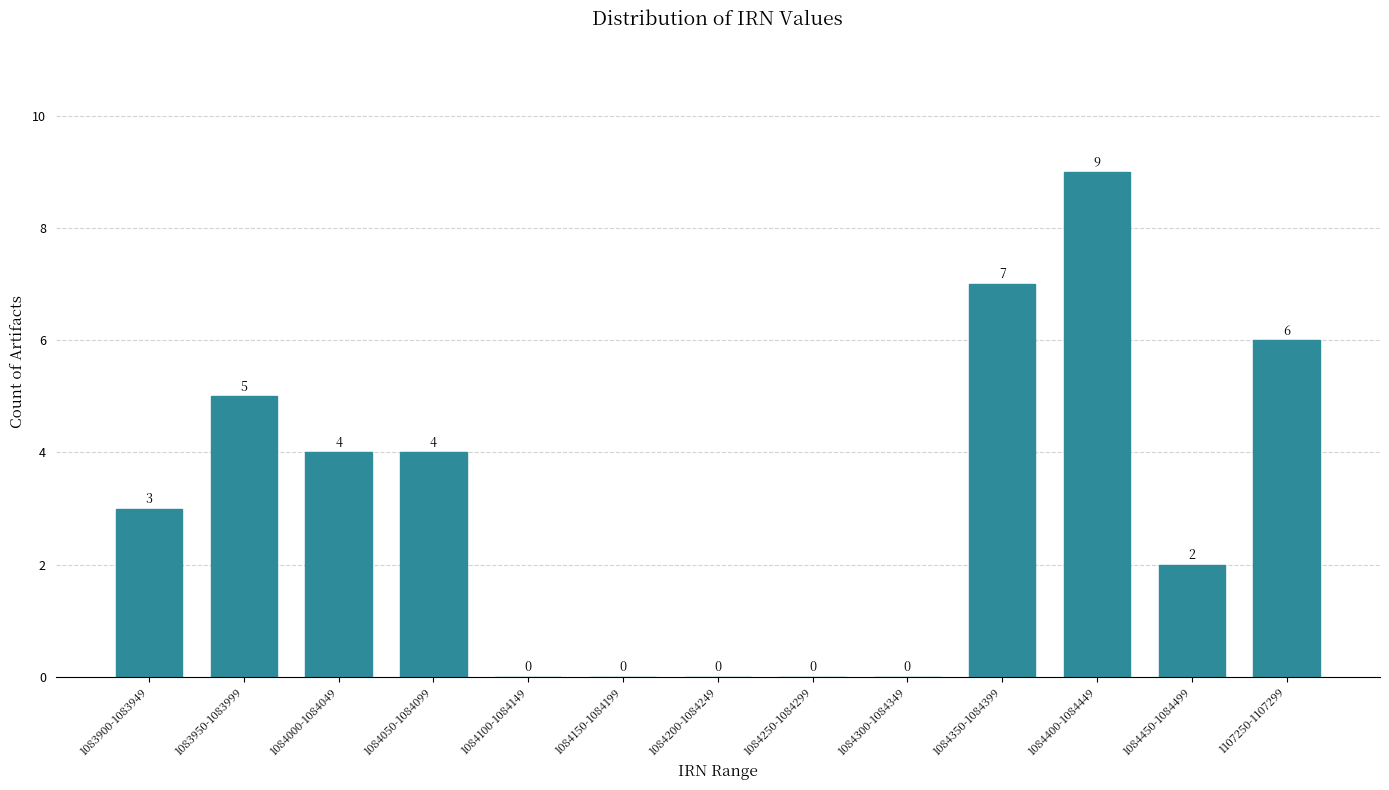

Reading right to left, list all the values displayed in this chart.

1107250-1107299=6	1084450-1084499=2	1084400-1084449=9	1084350-1084399=7	1084300-1084349=0	1084250-1084299=0	1084200-1084249=0	1084150-1084199=0	1084100-1084149=0	1084050-1084099=4	1084000-1084049=4	1083950-1083999=5	1083900-1083949=3